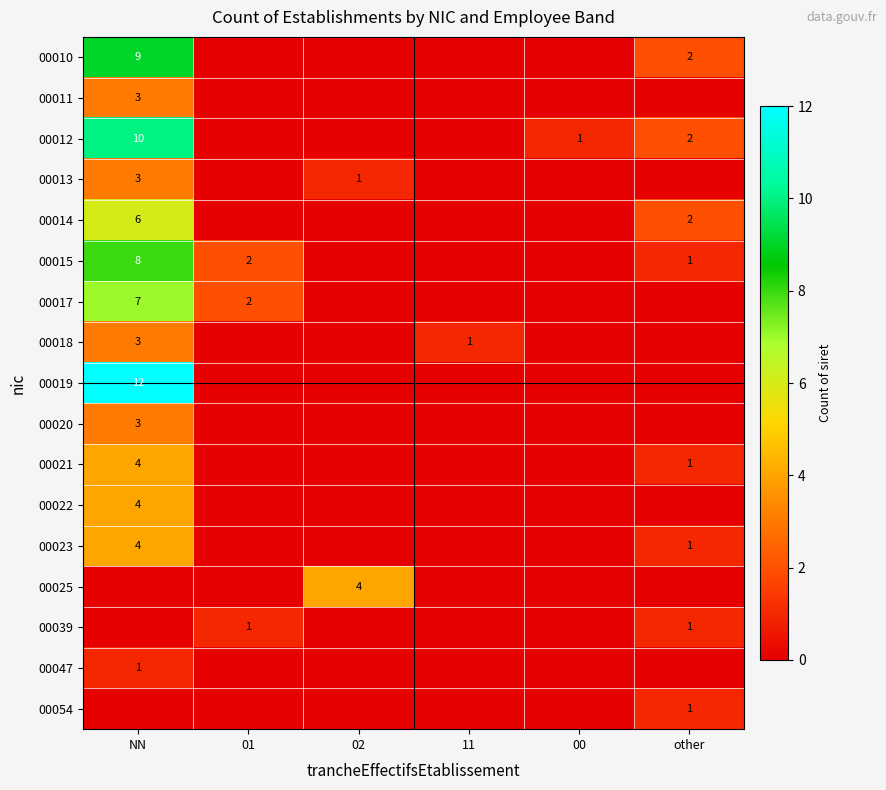

The 00021 series shows 1 at other. True or false?

True